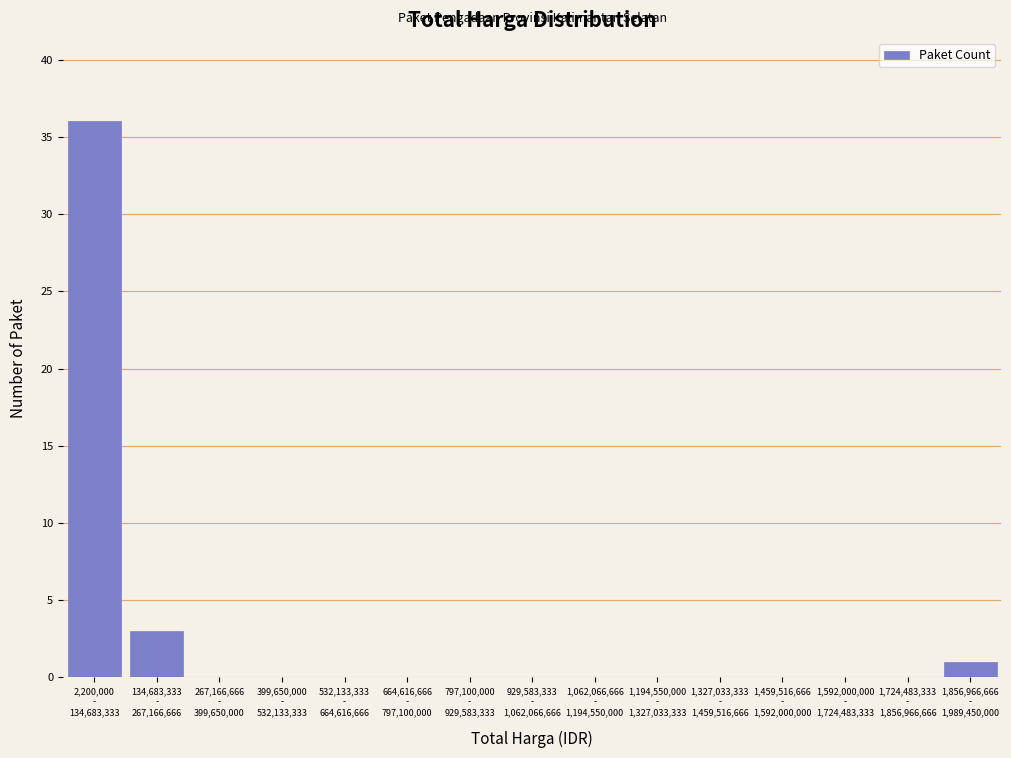

What is the greatest value displayed?

36